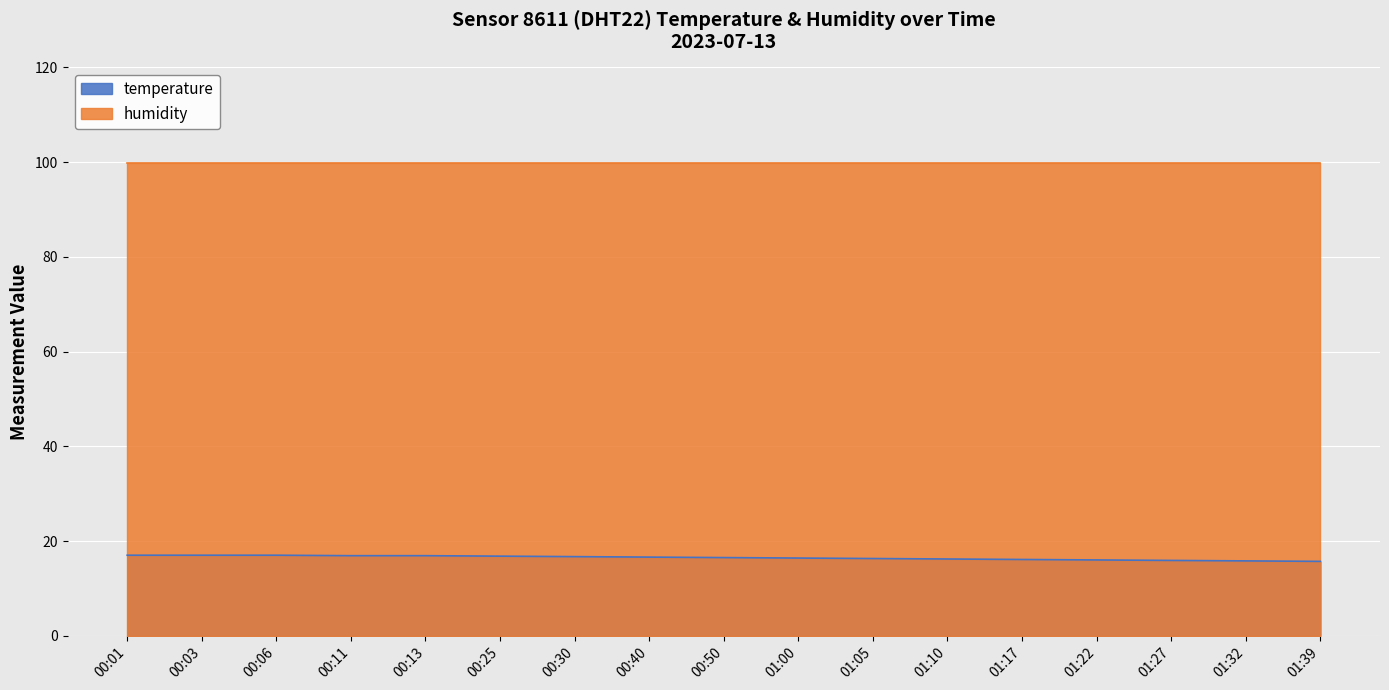

Approximately how many times larger is the value at 00:13 compared to 00:25?

1.0